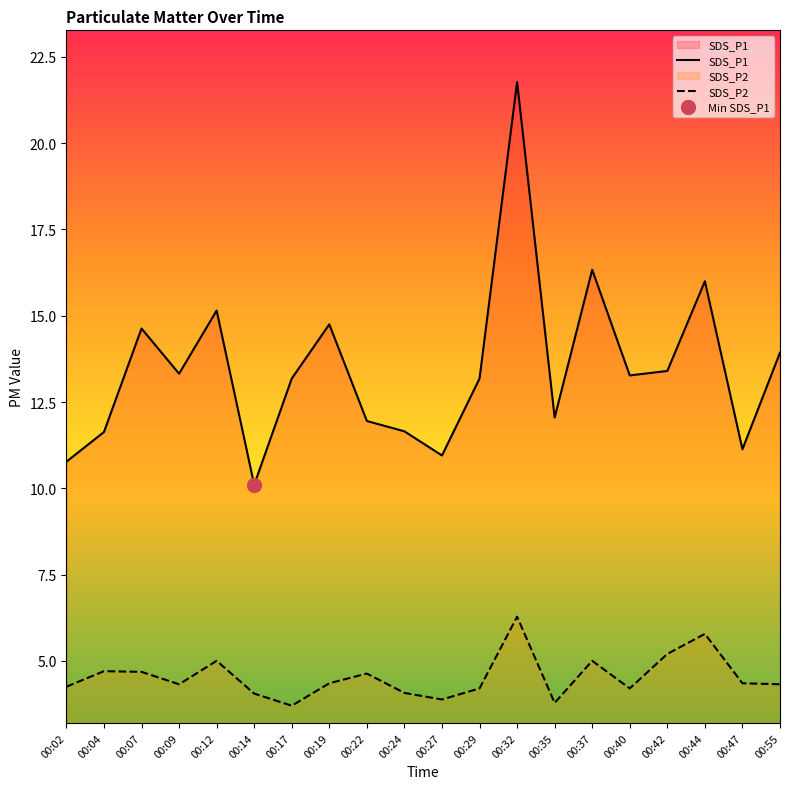

The value of SDS_P2 at 00:19 is 4.3. True or false?

True